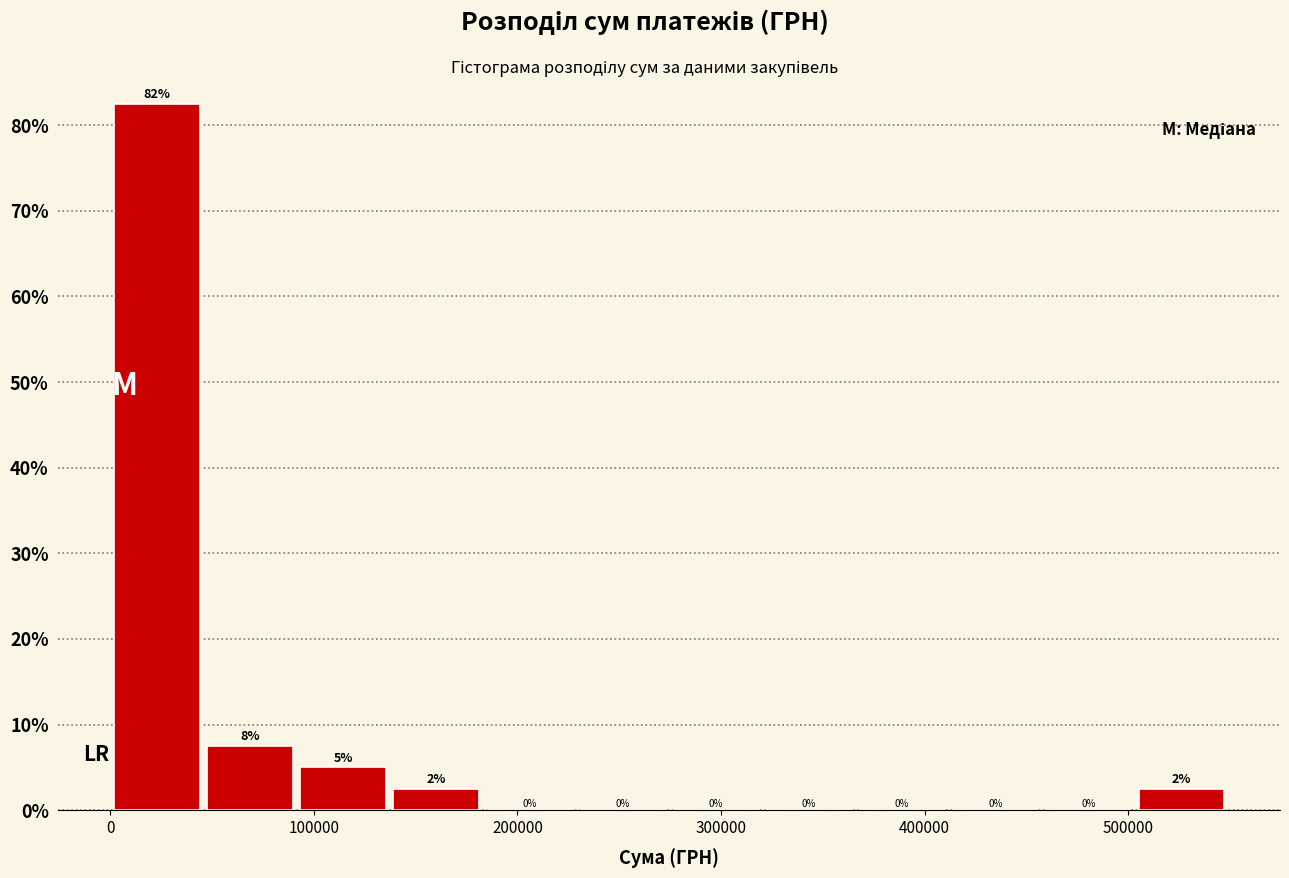

Over which range of the x-axis is the bar tallest?

0 to 50000